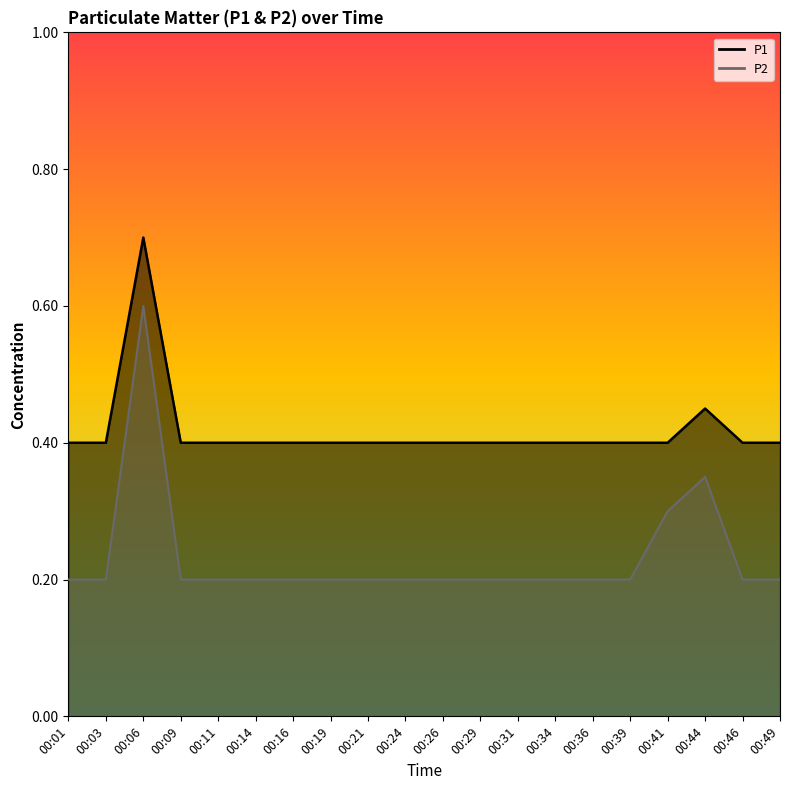

True or false: P1 and P2 intersect in this chart.

False